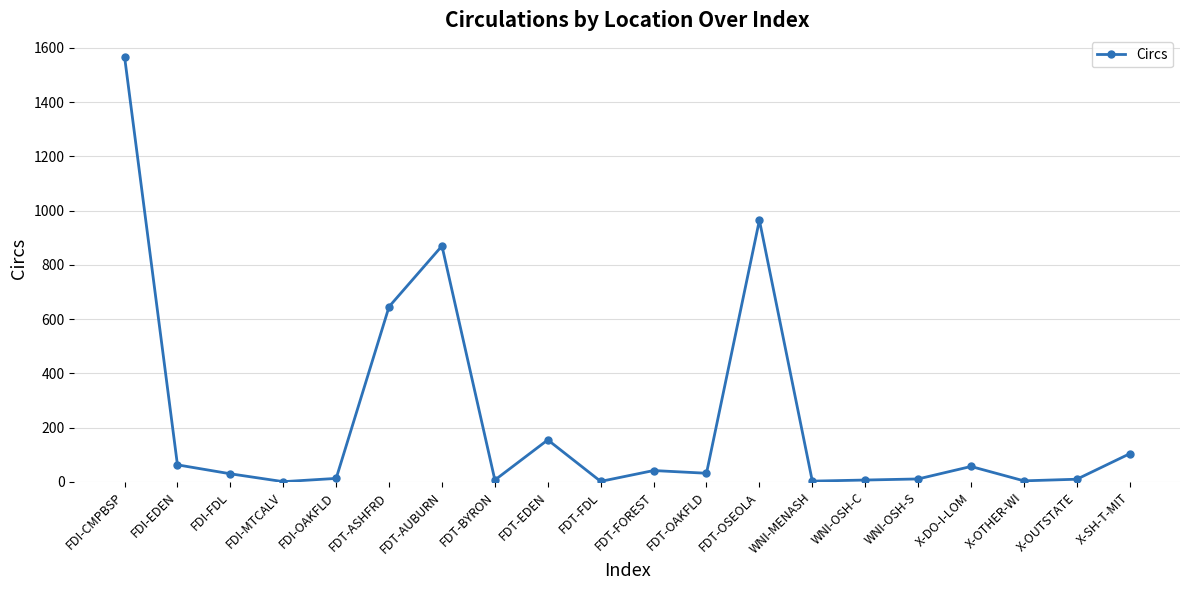

What is the difference between the maximum and minimum values?

1567